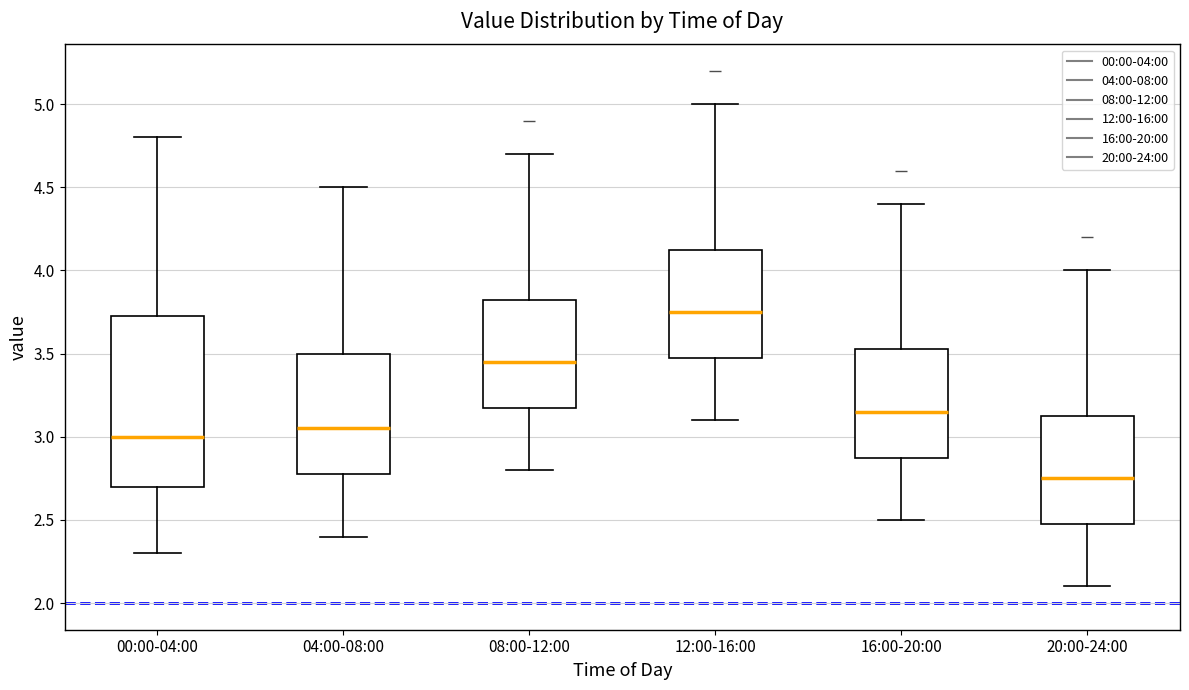

Comparing the boxes themselves (not the whiskers), which one is the tallest?

00:00-04:00